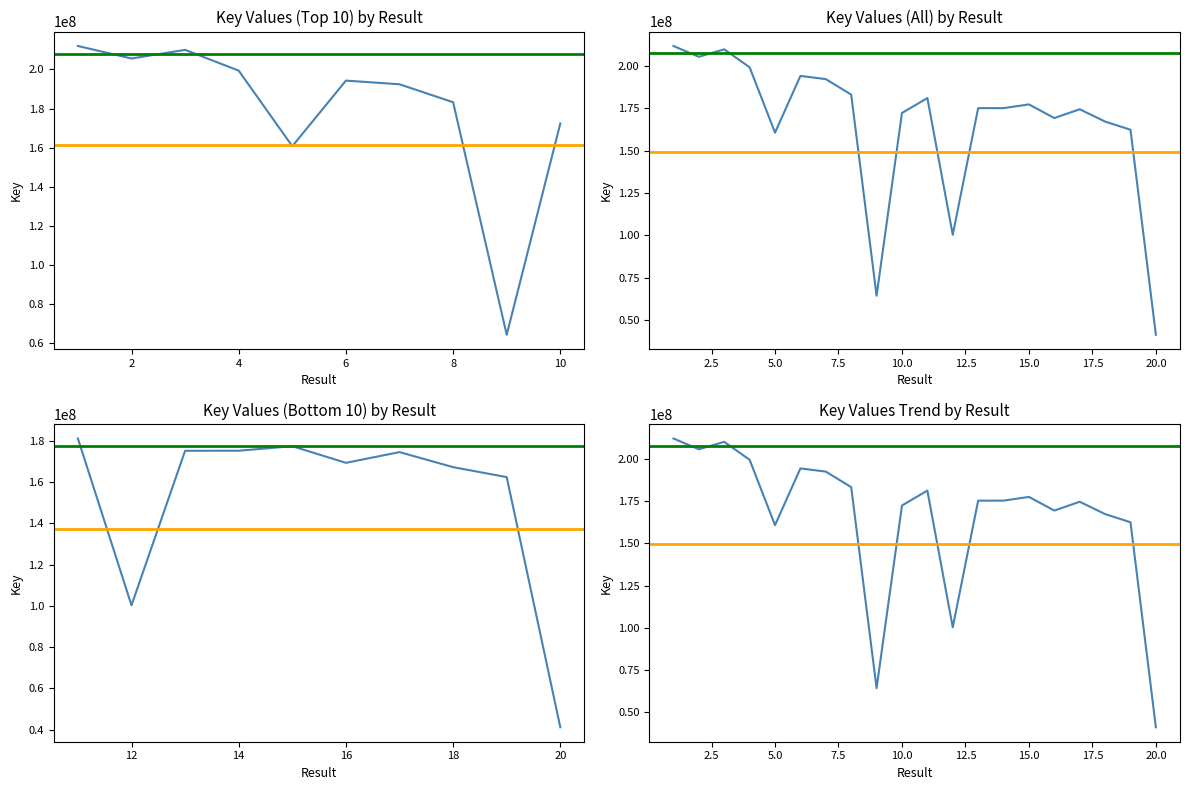

What is the difference between the maximum and minimum values in the Mean series?

170860320